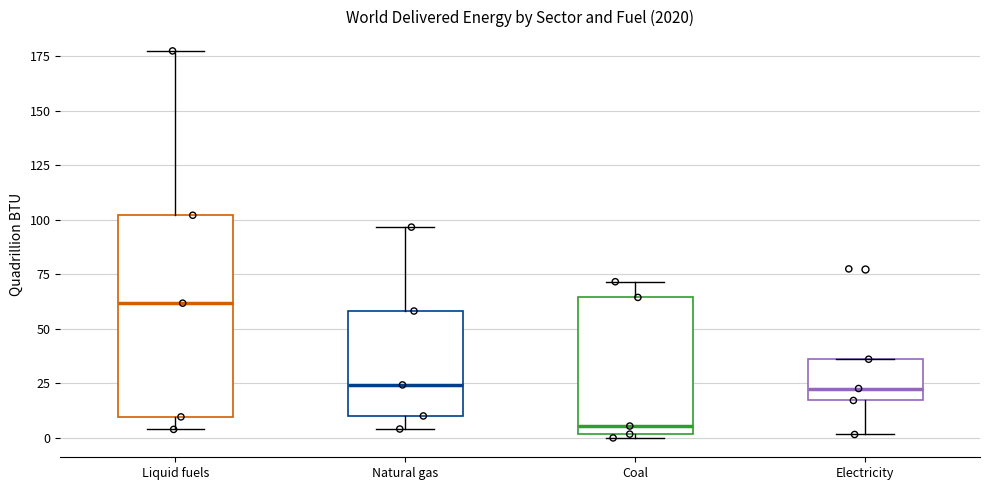

Reading left to right, transcribe this box plot: for each box, give where its median line is, the range the box spans, and where its two whiskers end, as read against the y-axis. The values are not printed on the chart, so give them approximately, as read against the axis.

Liquid fuels: median 60, box 10 to 100, whiskers 5 to 175
Natural gas: median 25, box 10 to 60, whiskers 5 to 95
Coal: median 5, box 0 to 65, whiskers 0 (just below the box's lower edge) to 70
Electricity: median 25, box 15 to 35, whiskers 0 to 35